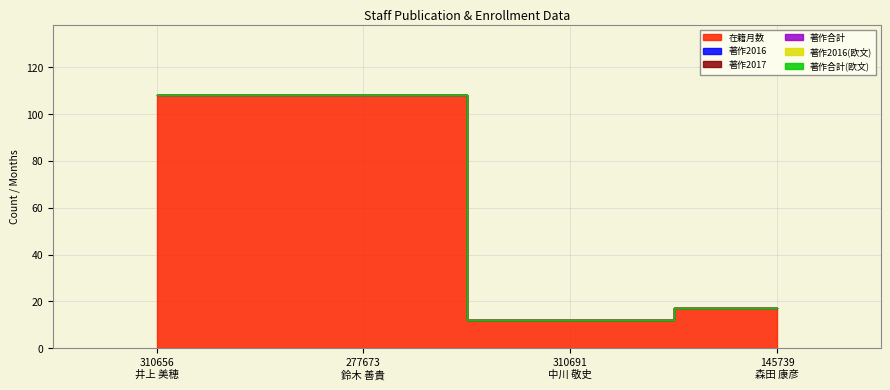

Is it true that 著作合計 equals 0 at 277673
鈴木 善貴?

True